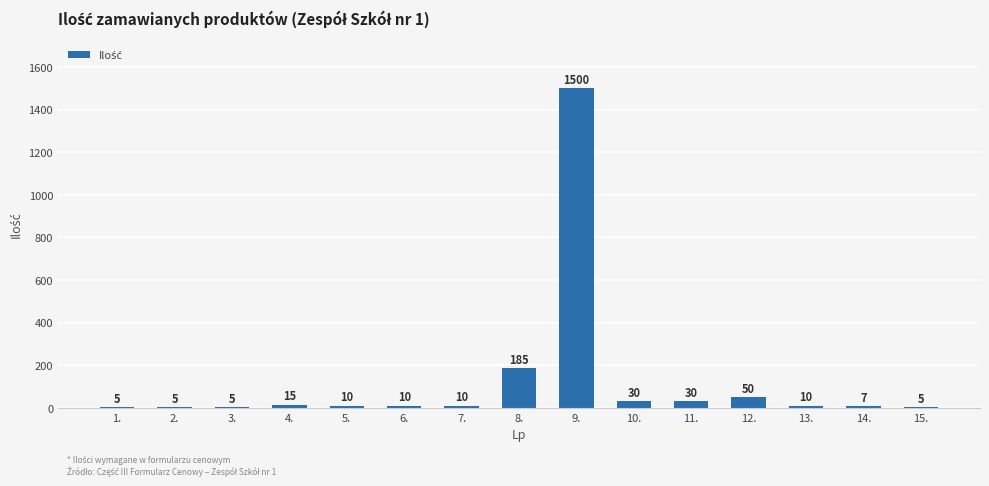

What is the sum of all values?

1877